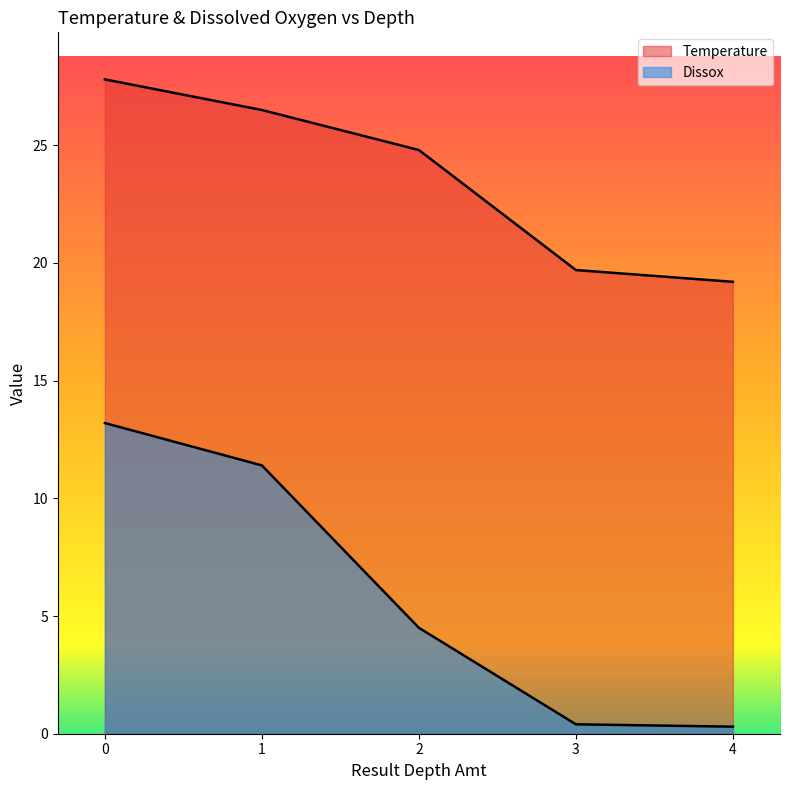

How many series are shown in this chart?

2